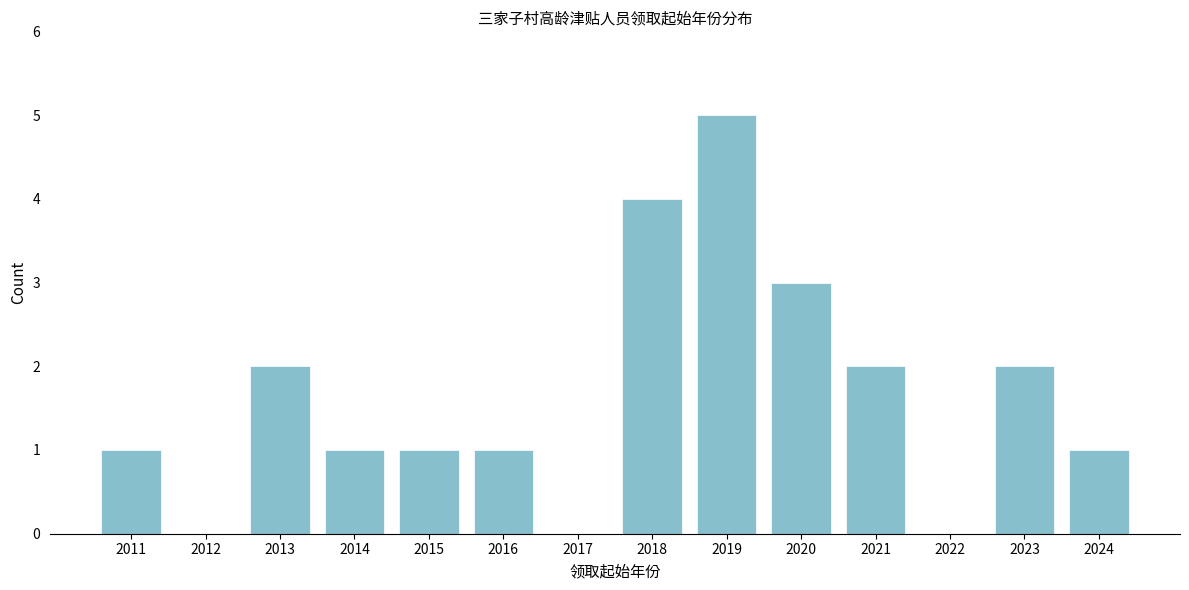

Reading left to right, extract all data points from this chart.

2011=1	2012=0	2013=2	2014=1	2015=1	2016=1	2017=0	2018=4	2019=5	2020=3	2021=2	2022=0	2023=2	2024=1